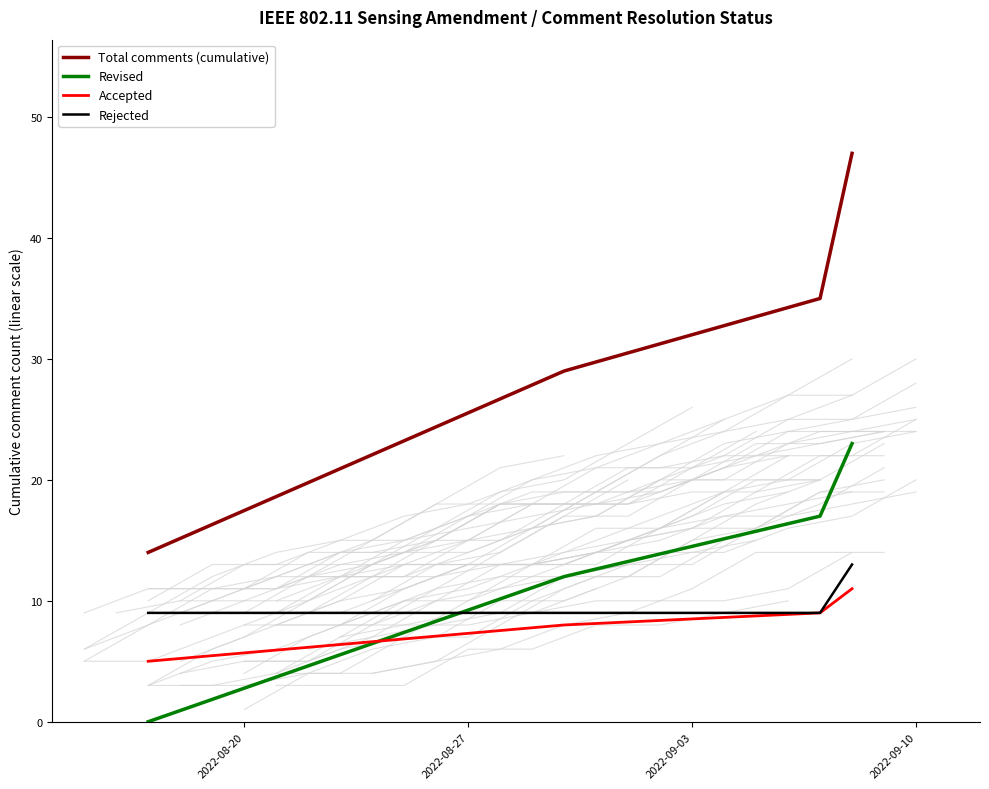

True or false: Accepted and Total comments (cumulative) cross at least once.

False